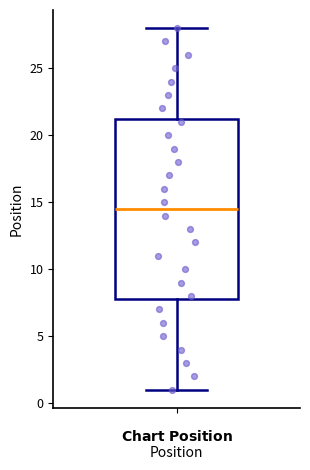

Where does the lower whisker of the box end on the y-axis? The values are not printed on the chart, so give them approximately, as read against the axis.

1.0